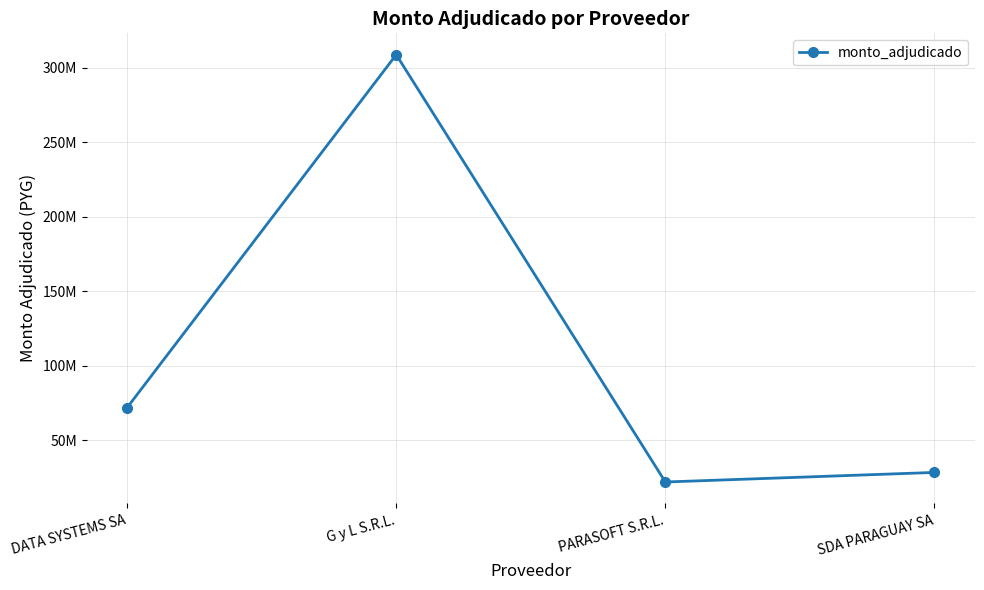

Rank the categories by value from highest to lowest.

G y L S.R.L., DATA SYSTEMS SA, SDA PARAGUAY SA, PARASOFT S.R.L.